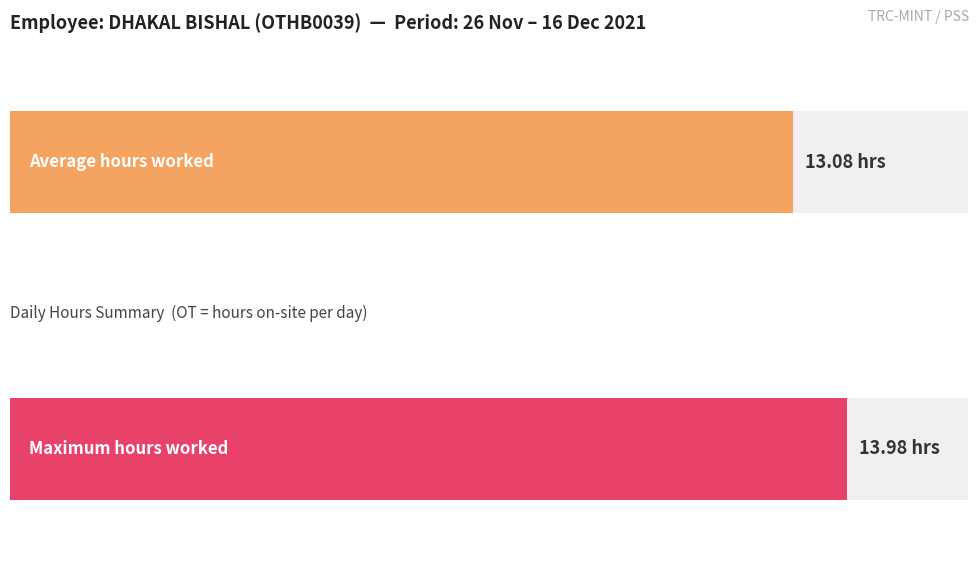

Are the bars horizontal?

Yes